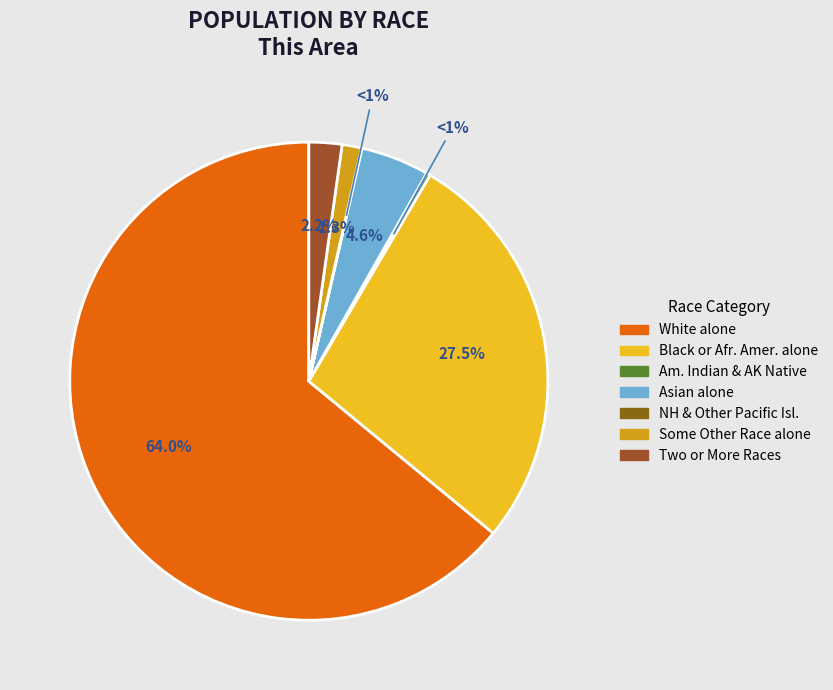

To the nearest percent, what percentage of the pie is Black or African American alone?

28%